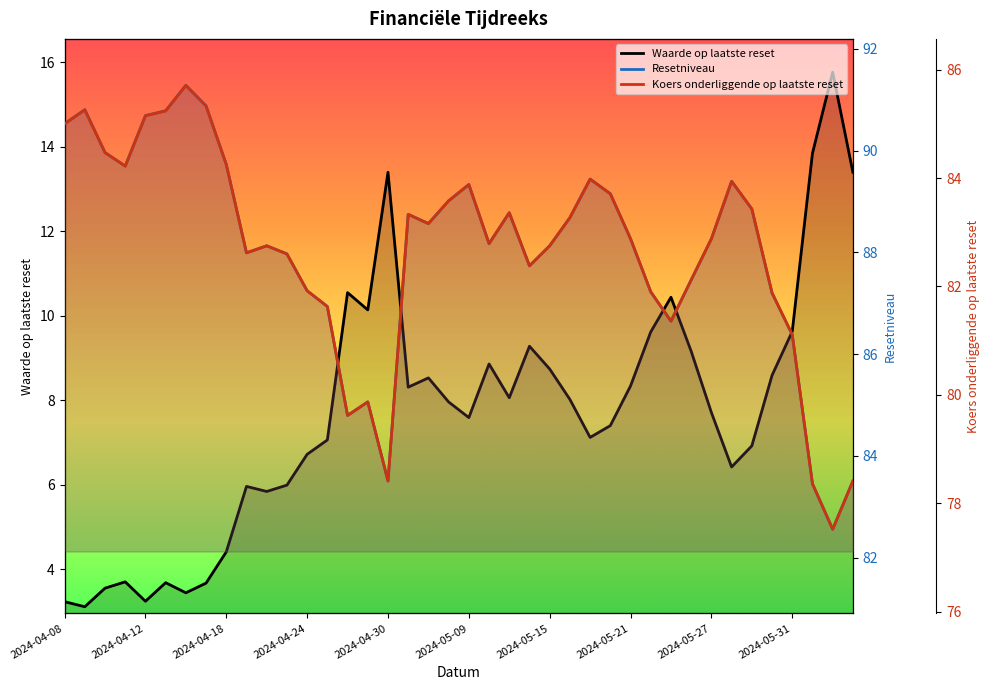

Which series has the widest spread of values?

Waarde op laatste reset